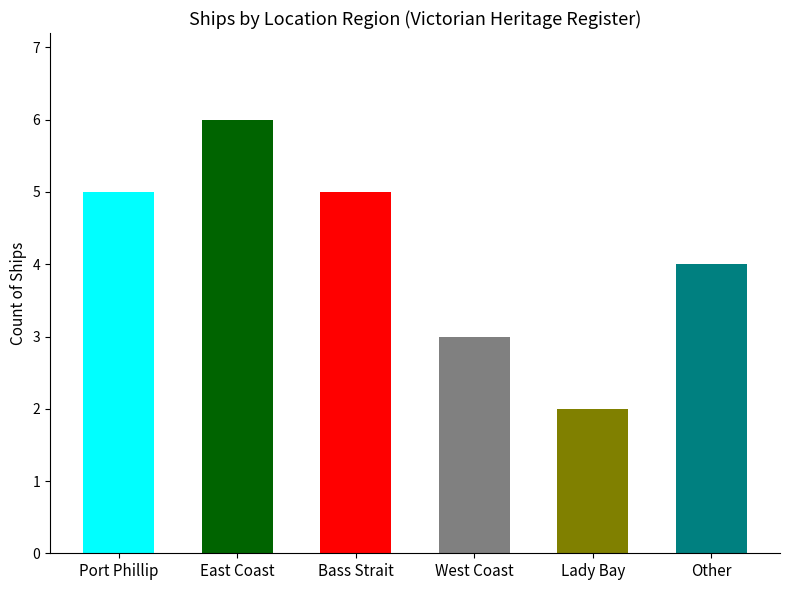

The value at Other is 4. True or false?

True